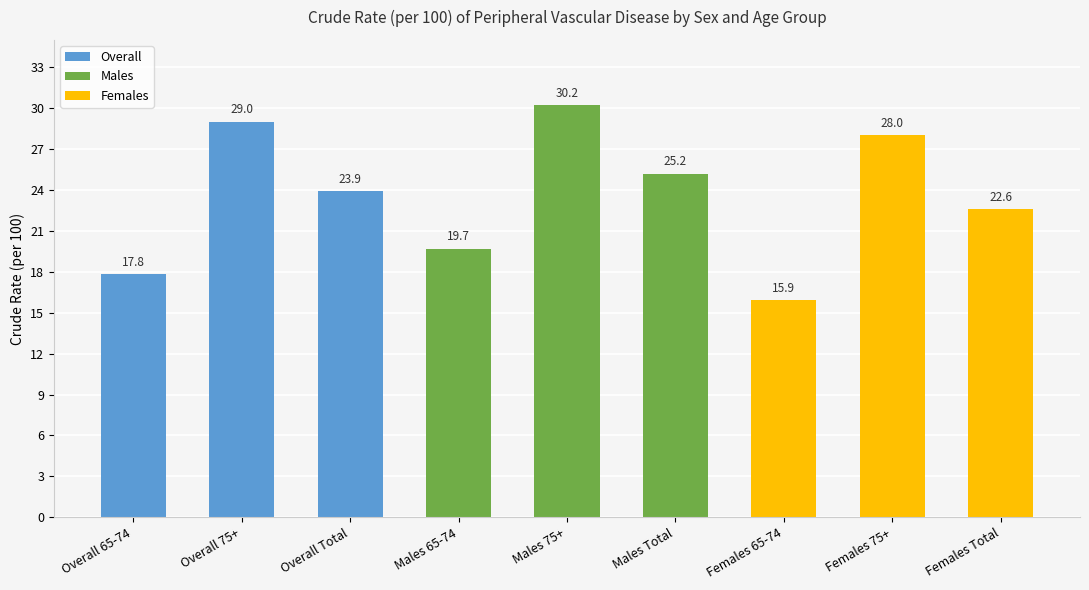

What is the sum of the values at Overall 75+ and Males 75+?

59.2